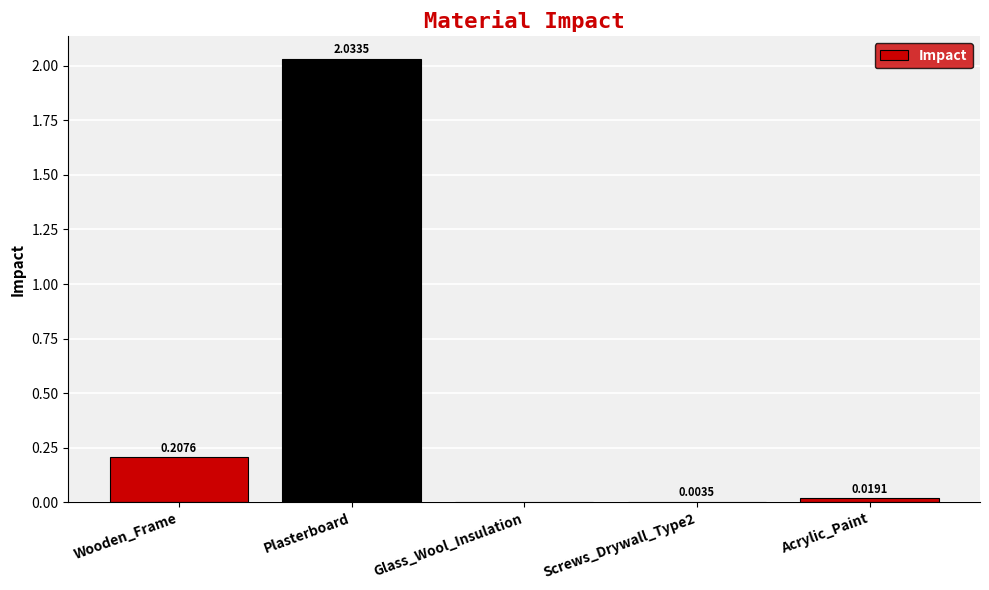

Which category has the highest value across all series?

Plasterboard